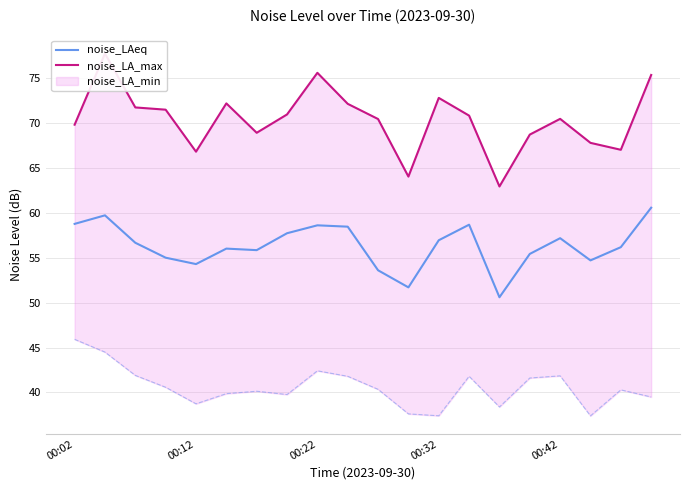

The noise_LAeq series shows 58.8 at 00:02. True or false?

True